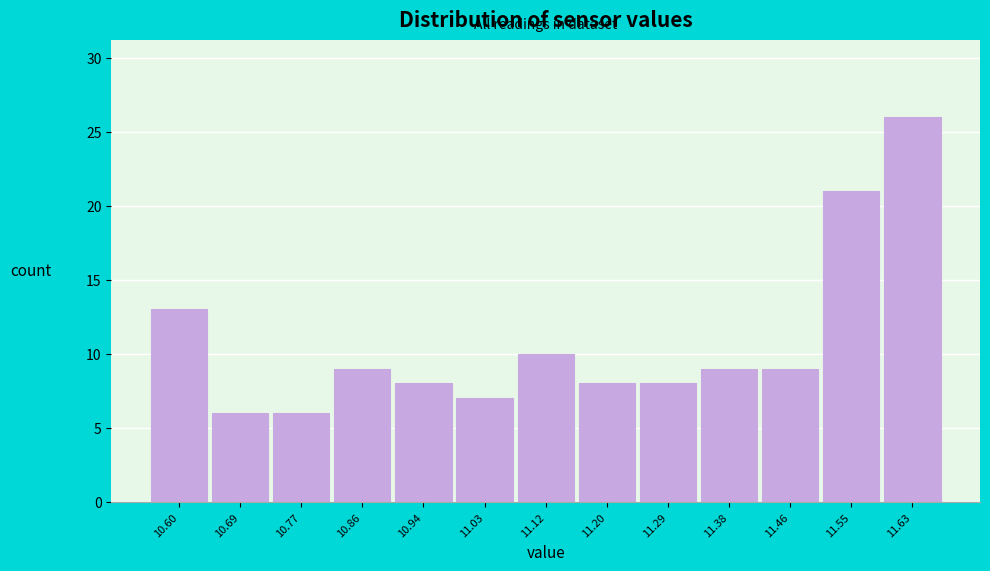

Reading left to right, list all the values displayed in this chart.

10.60=13	10.69=6	10.77=6	10.86=9	10.94=8	11.03=7	11.12=10	11.20=8	11.29=8	11.38=9	11.46=9	11.55=21	11.63=26